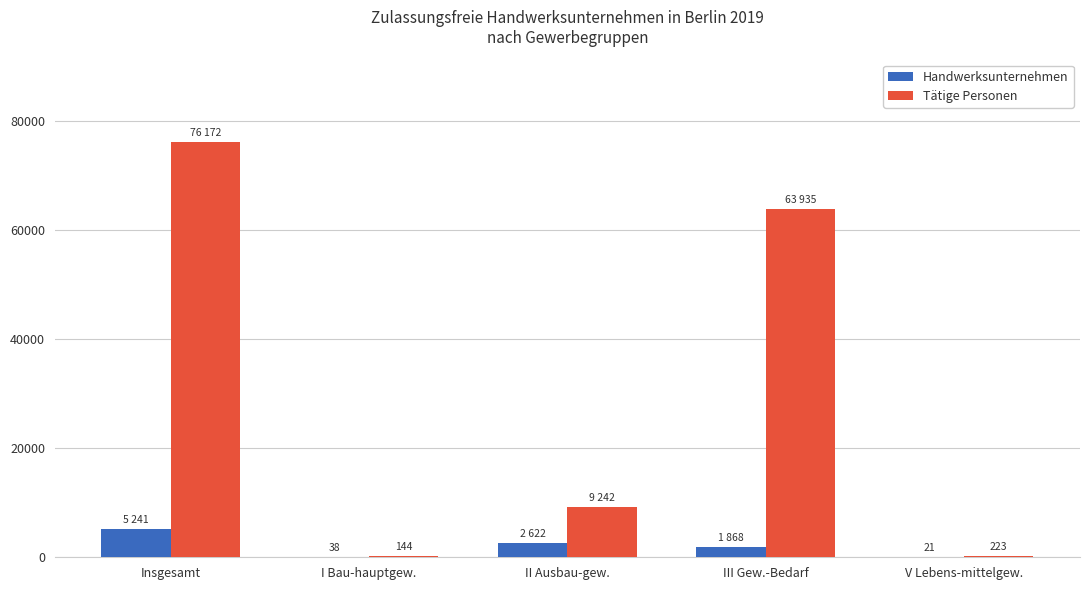

What is the maximum value for Handwerksunternehmen?

5241